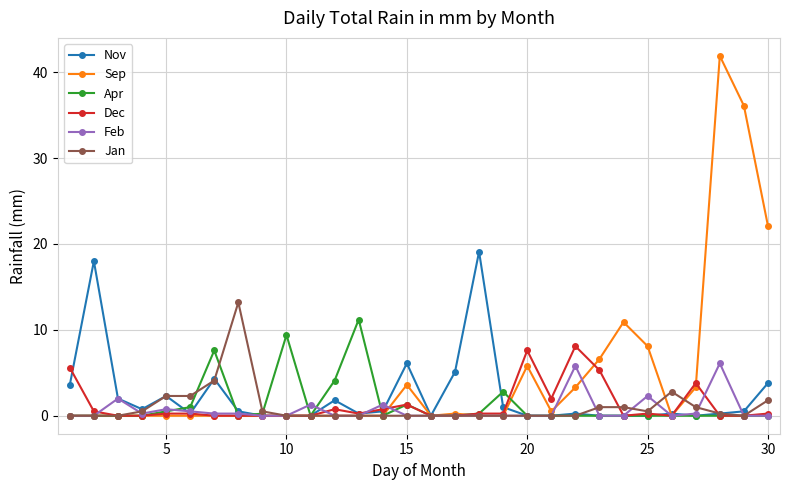

True or false: Dec has more than 1 points higher than both neighbors.

True